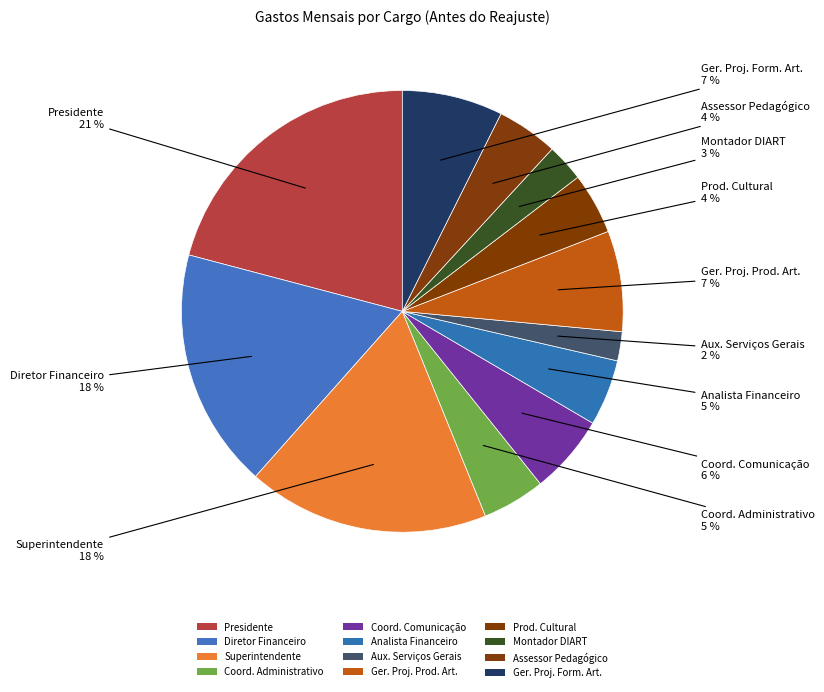

True or false: Diretor Financeiro accounts for 18% of the total.

True